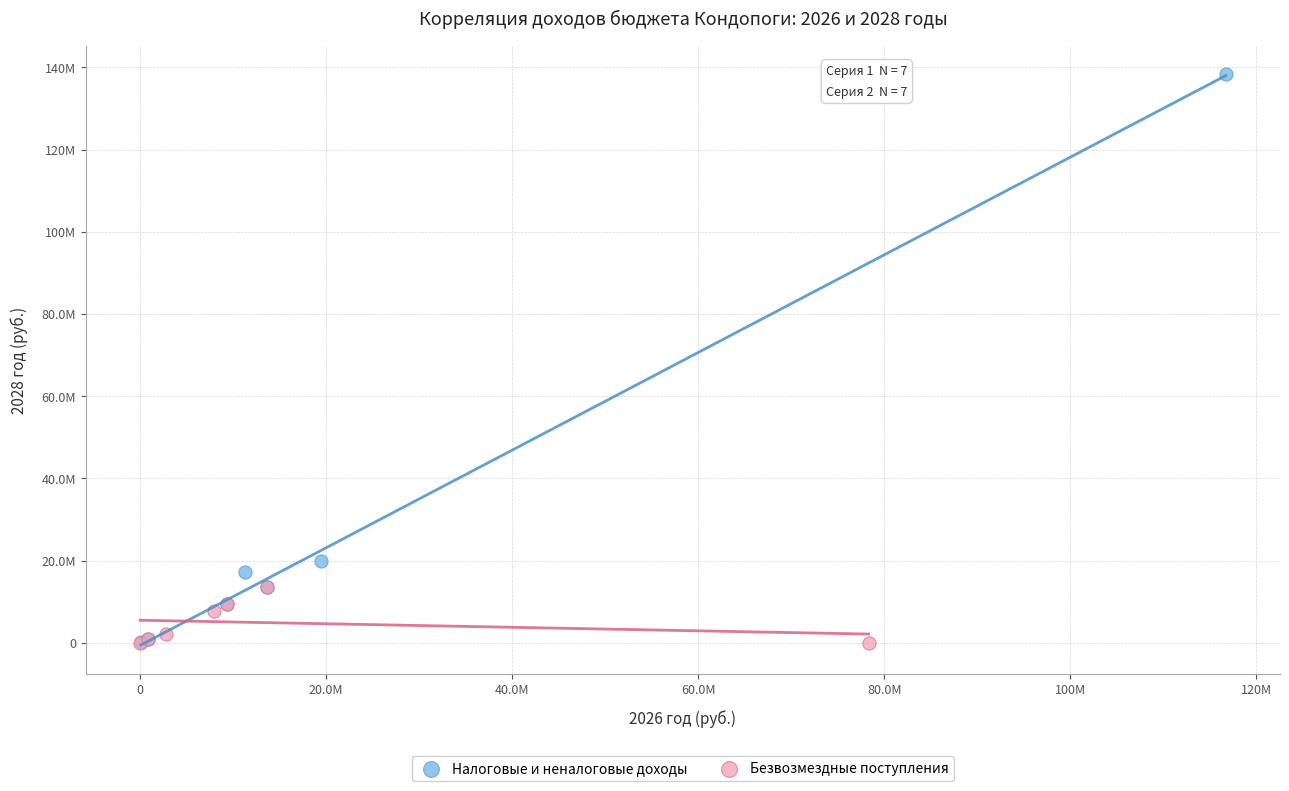

Which series has the largest Y range (max minus min)?

Налоговые и неналоговые доходы